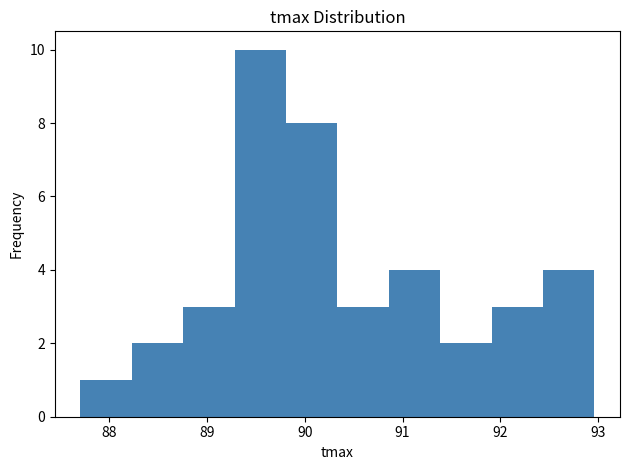

Reading left to right, list every bar in this chart as the range it spans on the x-axis followed by its height. Neither the bar edges nor the heights are printed on the chart, so give them approximately, as read against the axes.

87.7 to 88.2: 1
88.2 to 88.8: 2
88.8 to 89.3: 3
89.3 to 89.8: 10
89.8 to 90.3: 8
90.3 to 90.9: 3
90.9 to 91.4: 4
91.4 to 91.9: 2
91.9 to 92.4: 3
92.4 to 93.0: 4